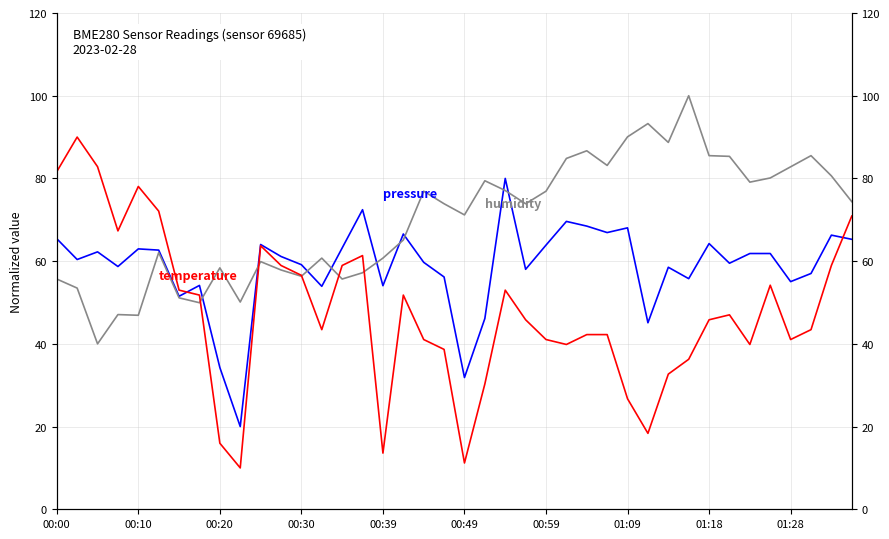

Which has a higher value, 32 or 30?

32